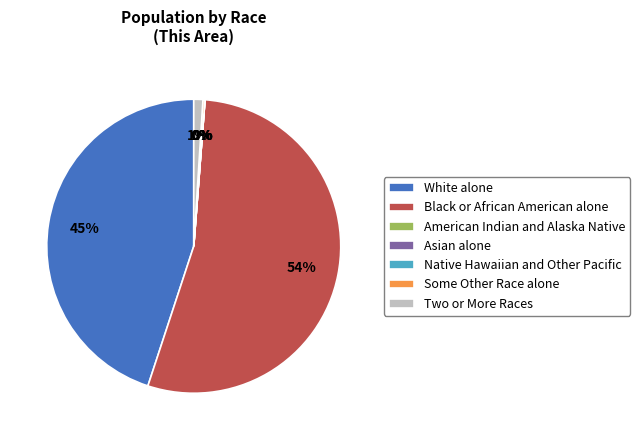

Does White alone account for over 50% of the chart?

No